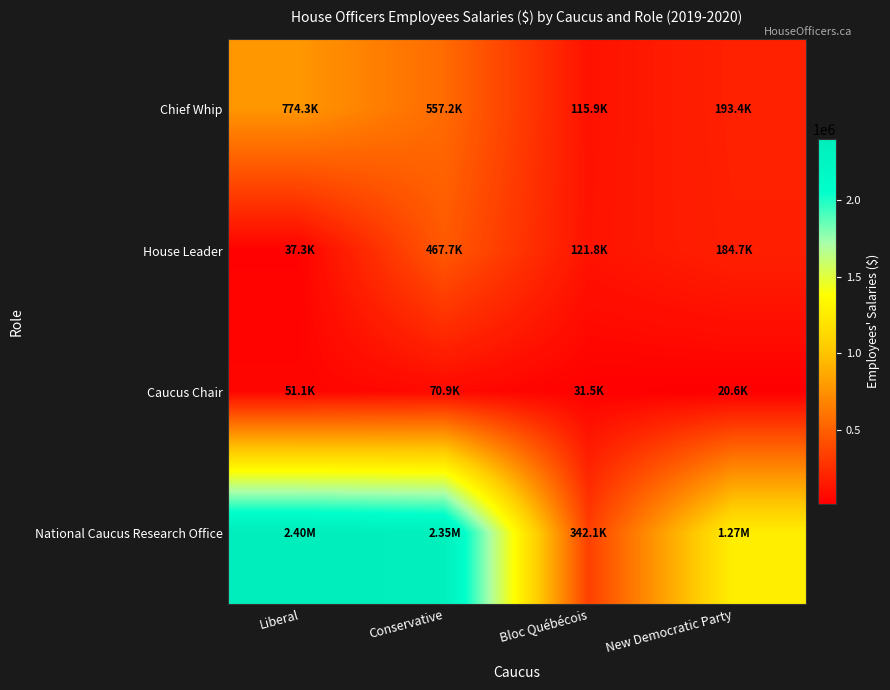

Reading left to right, list all the values displayed in this chart.

Chief Whip: Liberal=774295.1	Conservative=557199.0	Bloc Québécois=115882.0	New Democratic Party=193437.4
House Leader: Liberal=37310.2	Conservative=467729.5	Bloc Québécois=121777.9	New Democratic Party=184688.0
Caucus Chair: Liberal=51130.2	Conservative=70900.6	Bloc Québécois=31506.3	New Democratic Party=20611.0
National Caucus Research Office: Liberal=2398293.5	Conservative=2350245.5	Bloc Québécois=342128.1	New Democratic Party=1270409.4